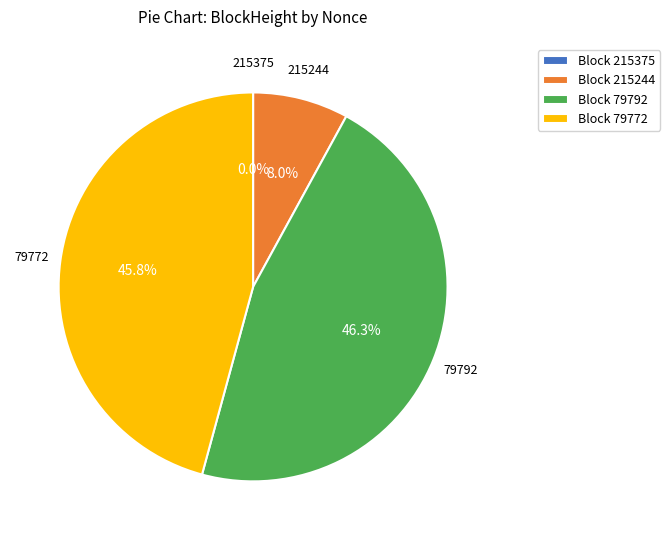

Combined, do 79792 and 215244 account for over 50%?

Yes